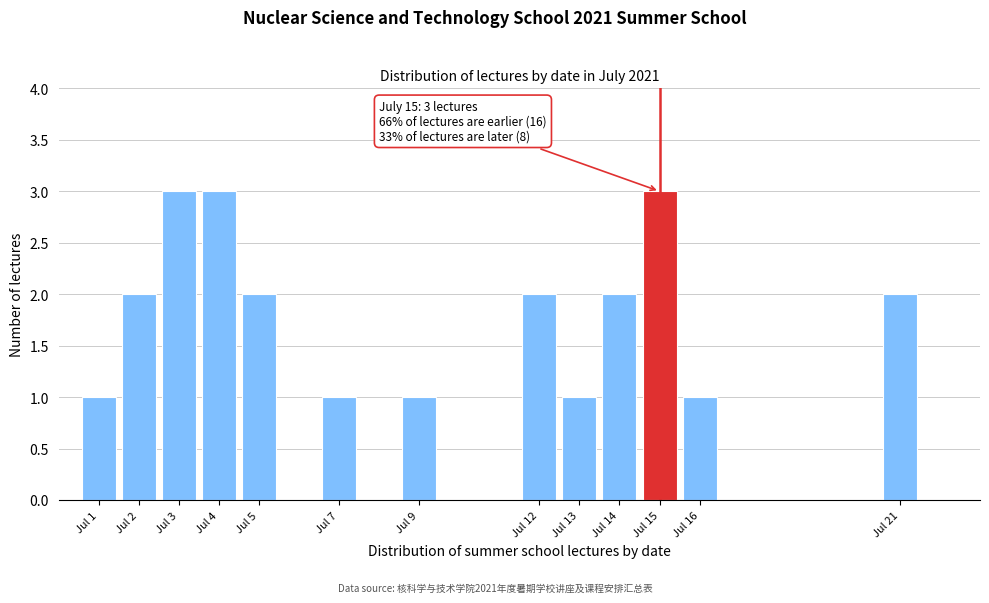

Reading left to right, transcribe all the data shown in this chart.

Jul 1=1	Jul 2=2	Jul 3=3	Jul 4=3	Jul 5=2	Jul 7=1	Jul 9=1	Jul 12=2	Jul 13=1	Jul 14=2	Jul 15=3	Jul 16=1	Jul 21=2